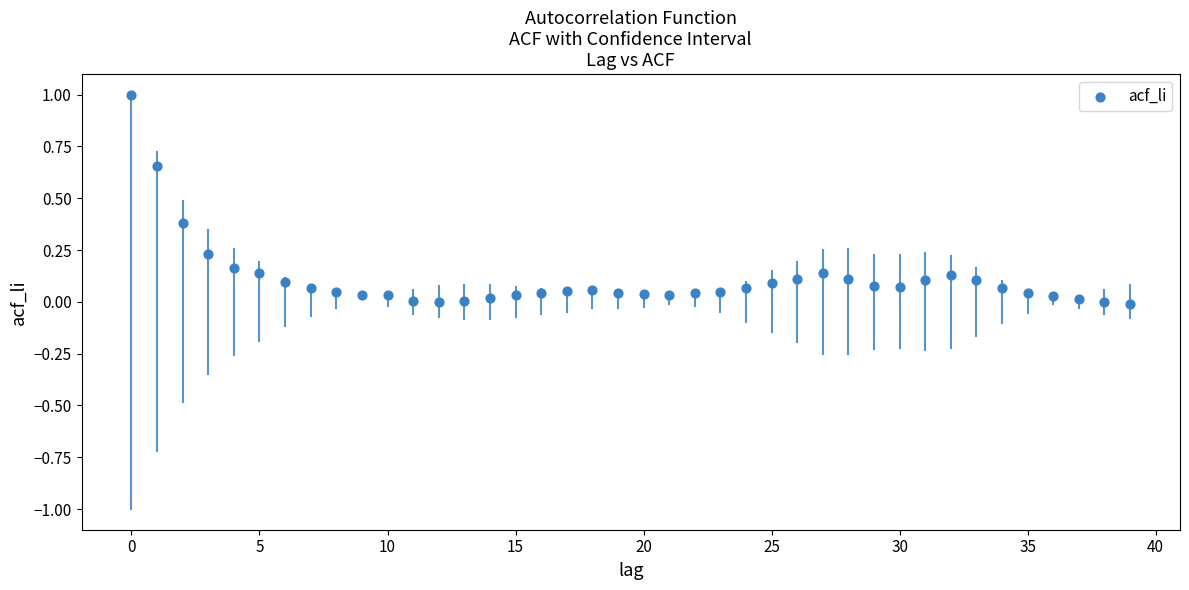

What is the range of Y values (max minus min)?

1.0